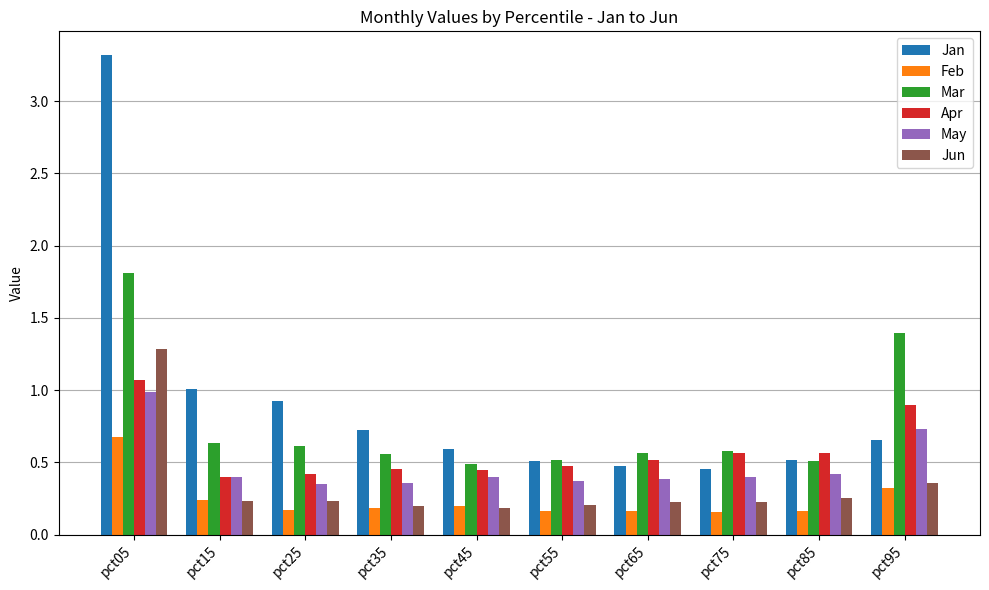

Are the bars horizontal?

No